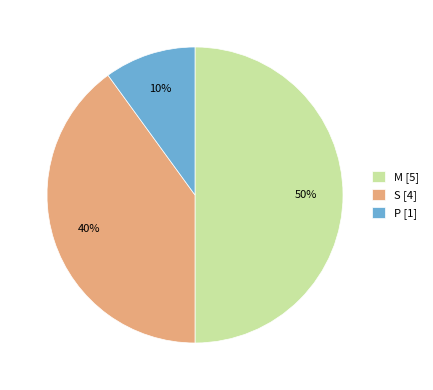

The S [4] slice represents 51% of the pie. True or false?

False